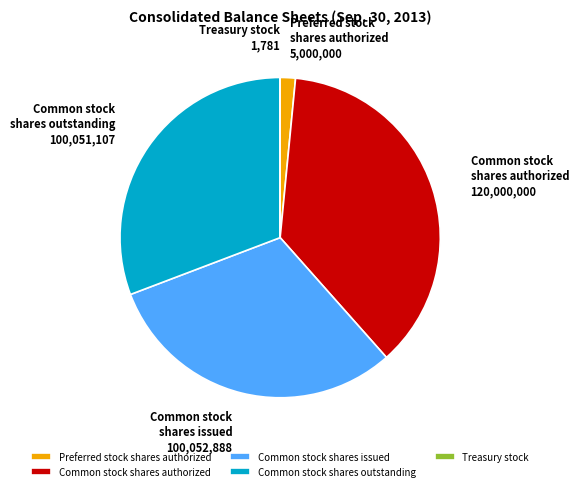

Which category has the biggest portion of the pie?

Common stock shares authorized